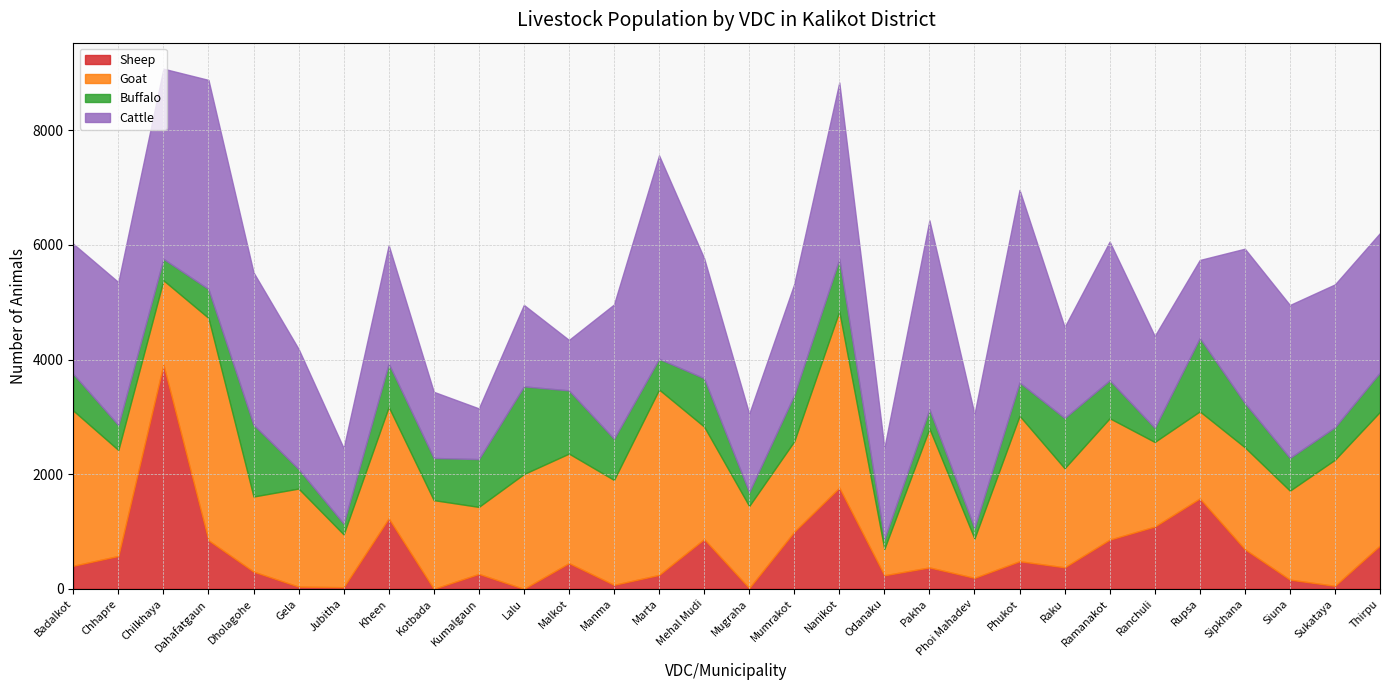

What are all the series names shown in the legend?

Sheep, Goat, Buffalo, Cattle